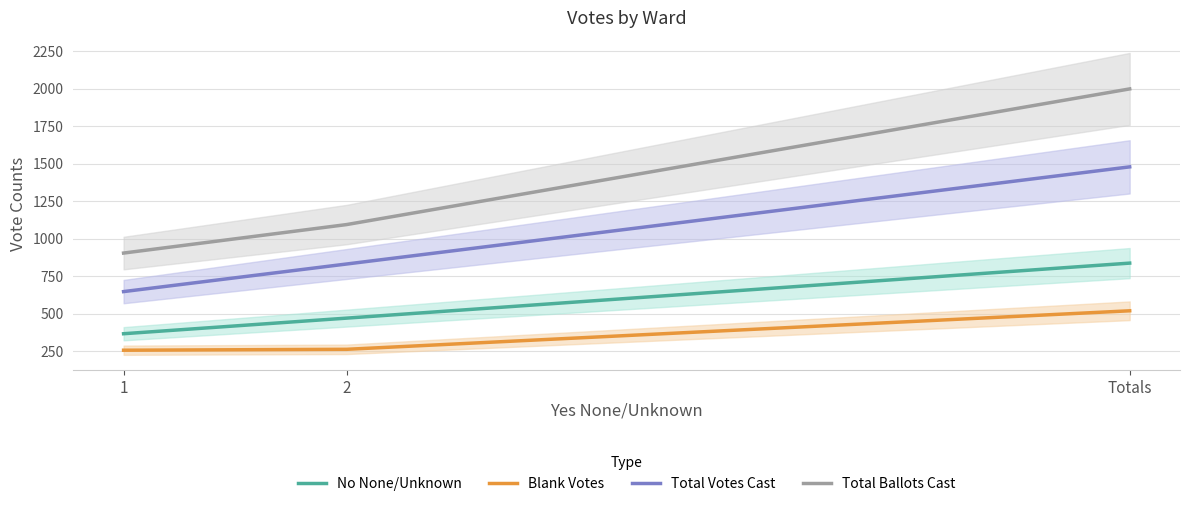

At which label does Total Ballots Cast reach its peak?

Totals